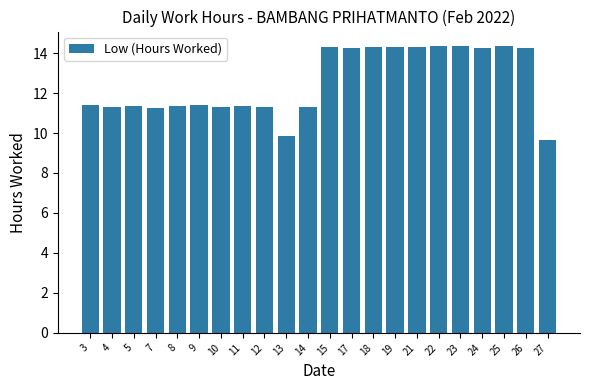

How many values are below 11?

2